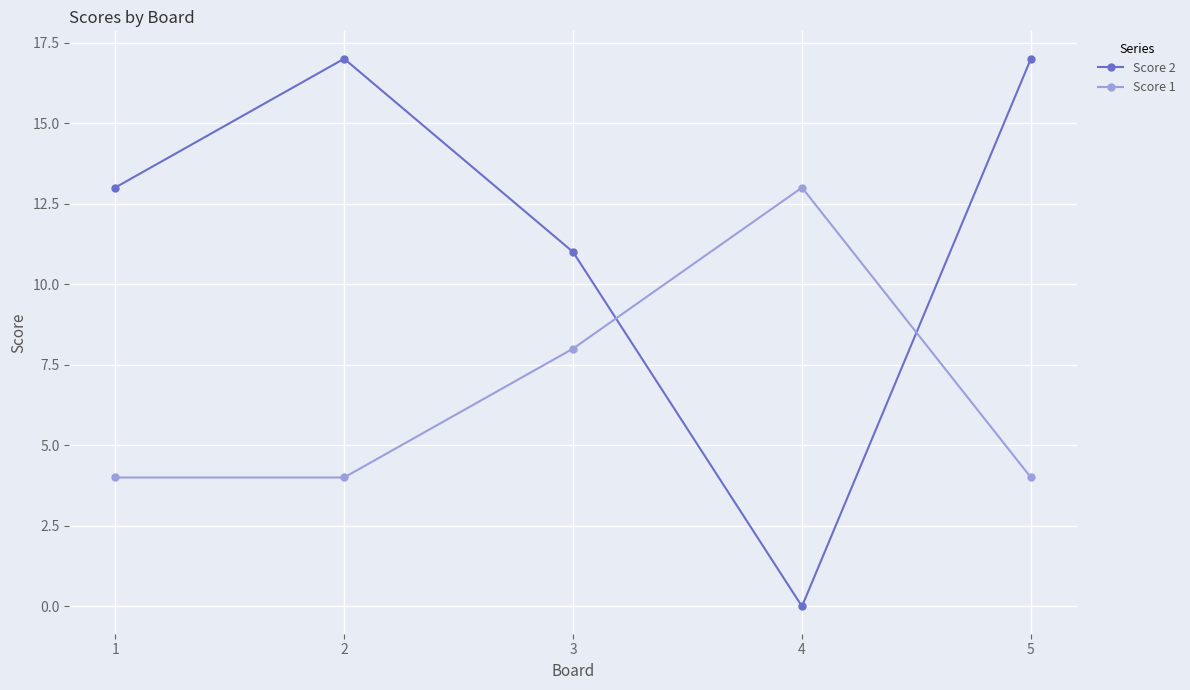

Is the value of Score 1 at 5 greater than the value of Score 2 at 1?

No